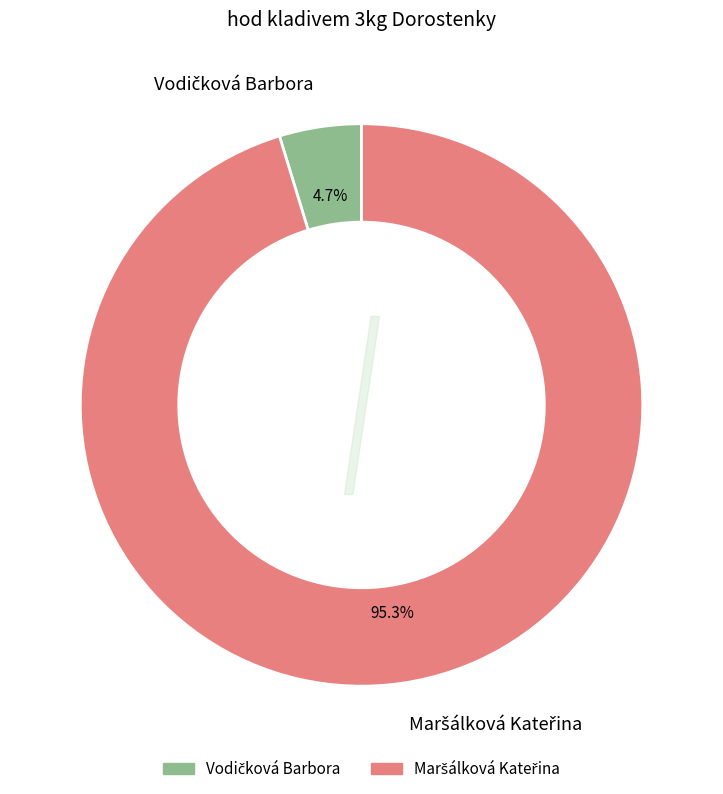

To the nearest percent, what is the difference between the largest and smallest slice percentages?

91%